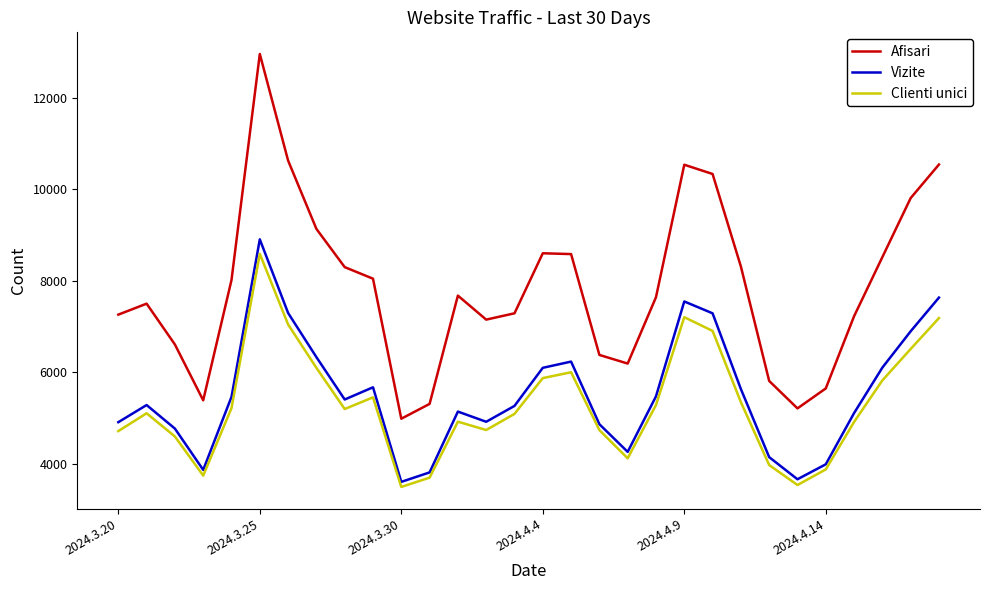

What is the difference between the maximum and second lowest values in the Vizite series?

5246